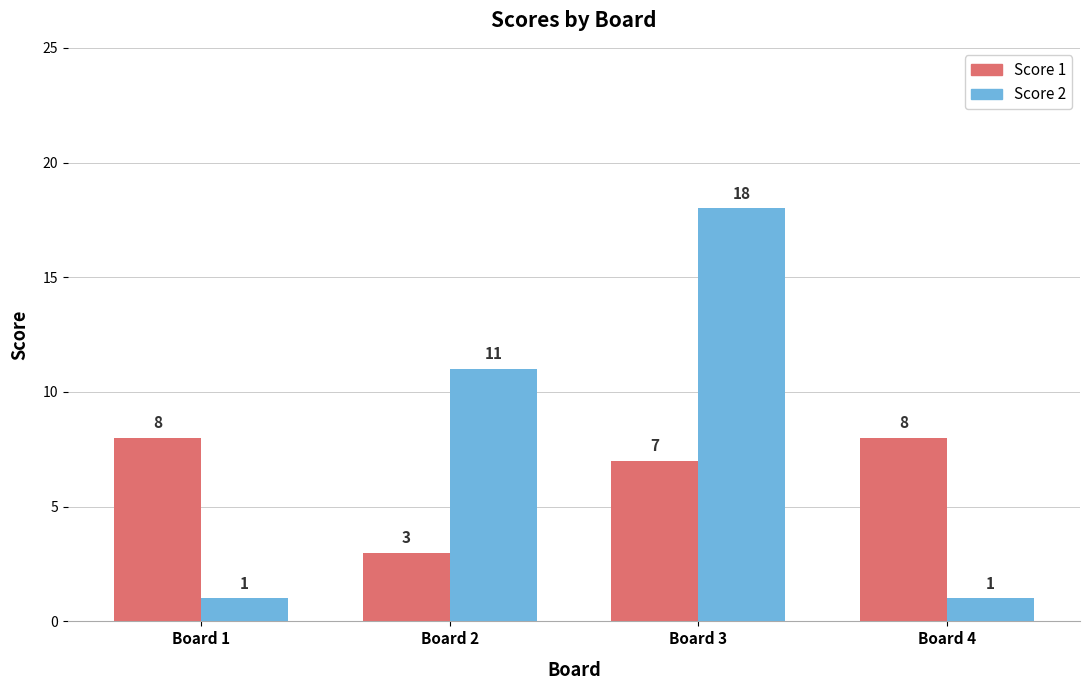

Is it true that Score 2 equals 0 at Board 4?

False